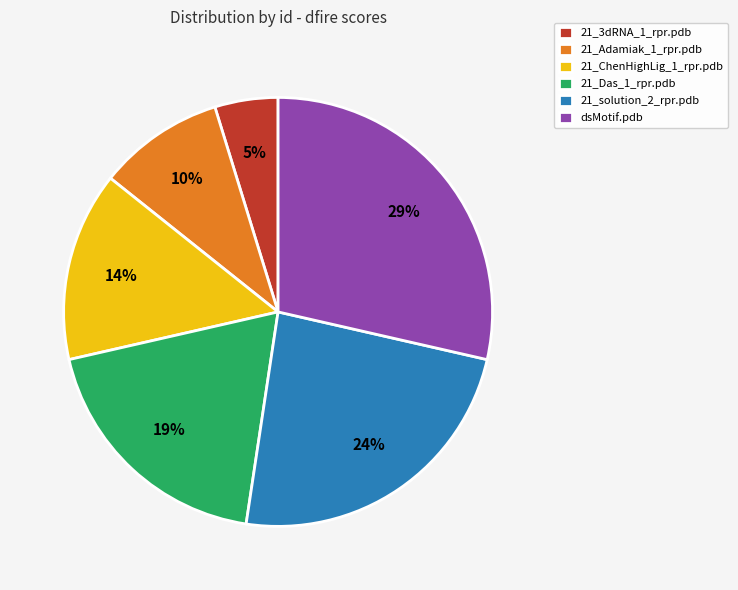

Which has a higher value, 21_solution_2_rpr.pdb or 21_Adamiak_1_rpr.pdb?

21_solution_2_rpr.pdb